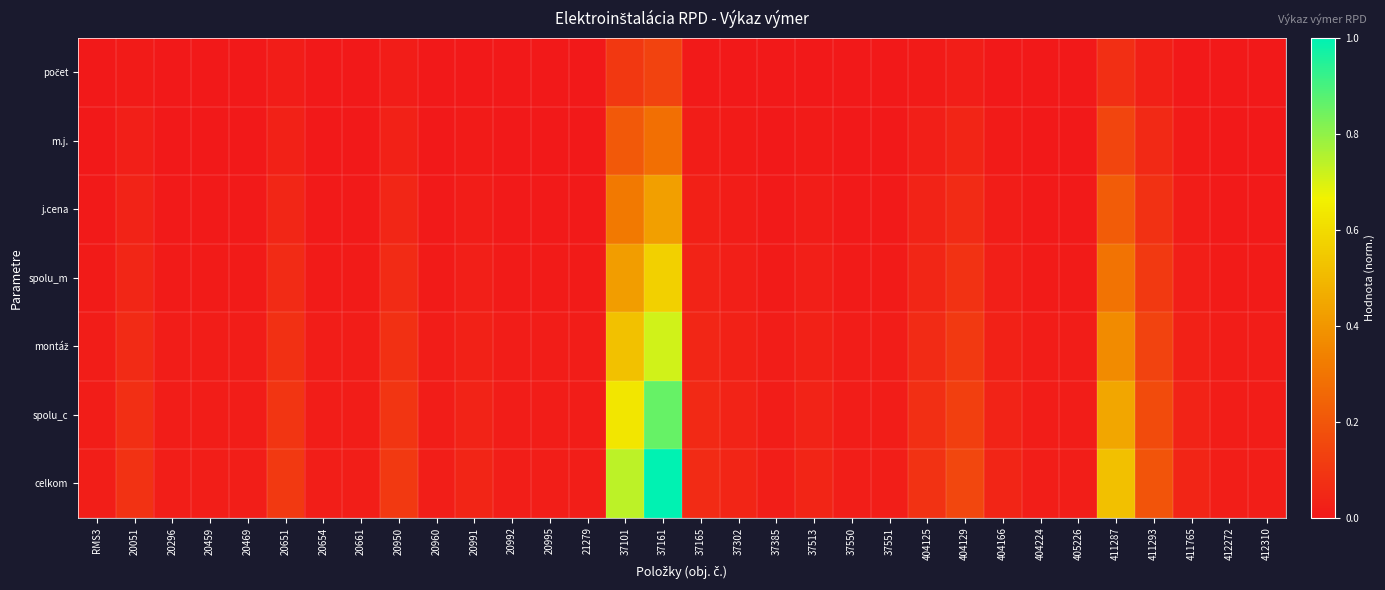

Which has a higher value, 20661 or 20995?

20661